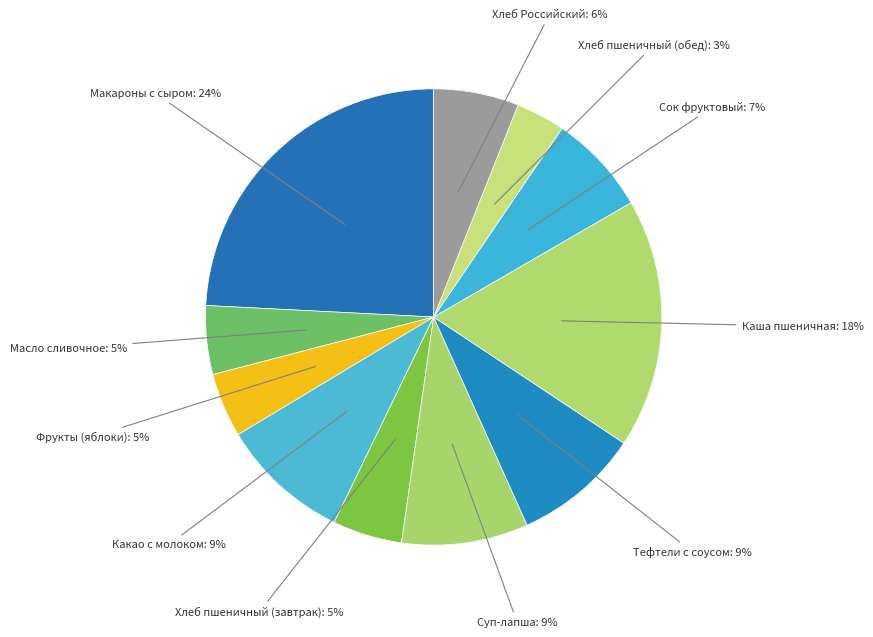

How many slices are in this pie chart?

11